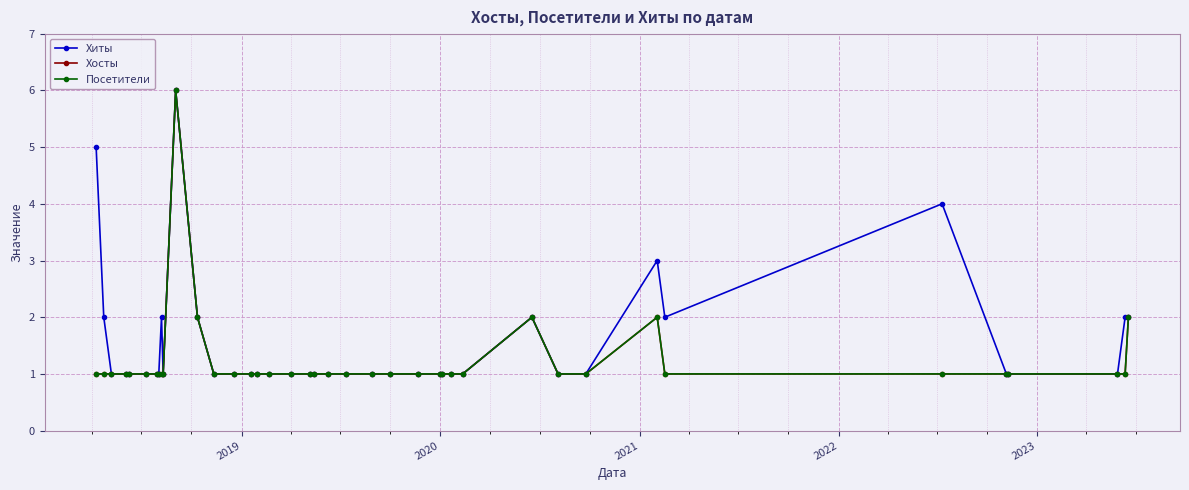

Reading left to right, what are all the values shown in this chart?

Хиты: 5	2	1	1	1	1	1	1	2	1	6	2	1	1	1	1	1	1	1	1	1	1	1	1	1	1	1	1	1	2	1	1	3	2	4	1	1	1	2	2
Хосты: 1	1	1	1	1	1	1	1	1	1	6	2	1	1	1	1	1	1	1	1	1	1	1	1	1	1	1	1	1	2	1	1	2	1	1	1	1	1	1	2
Посетители: 1	1	1	1	1	1	1	1	1	1	6	2	1	1	1	1	1	1	1	1	1	1	1	1	1	1	1	1	1	2	1	1	2	1	1	1	1	1	1	2